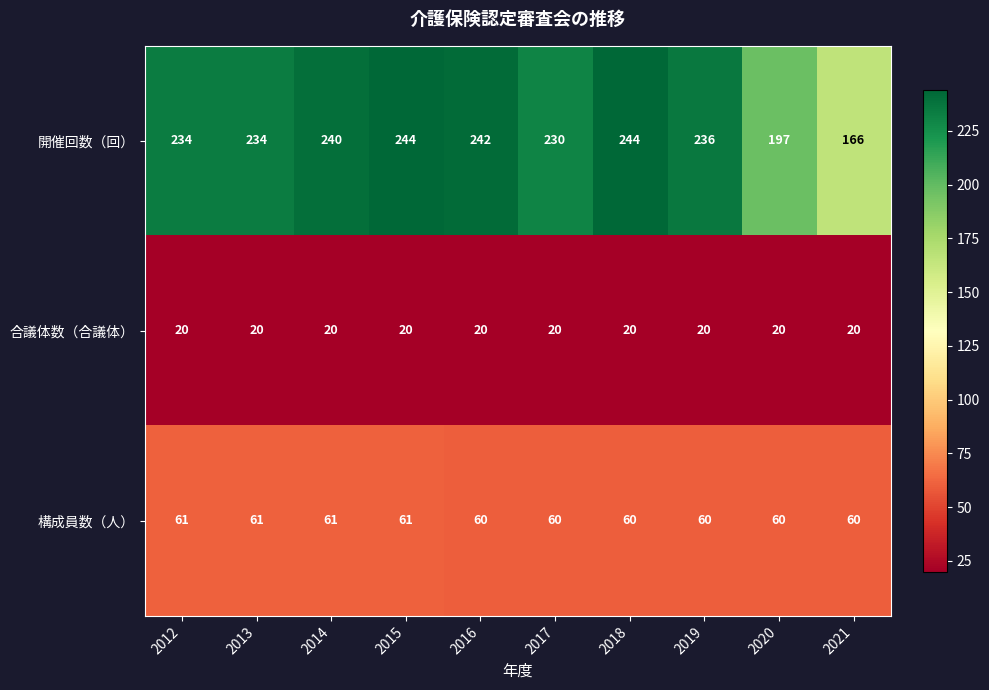

What is the sum of the 合議体数（合議体） values at 2019 and 2017?

40